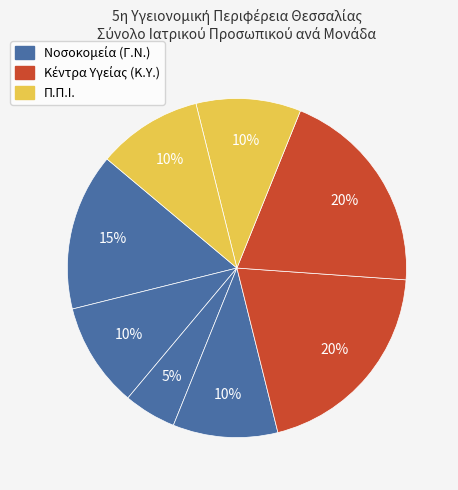

How many segments does this pie chart have?

8